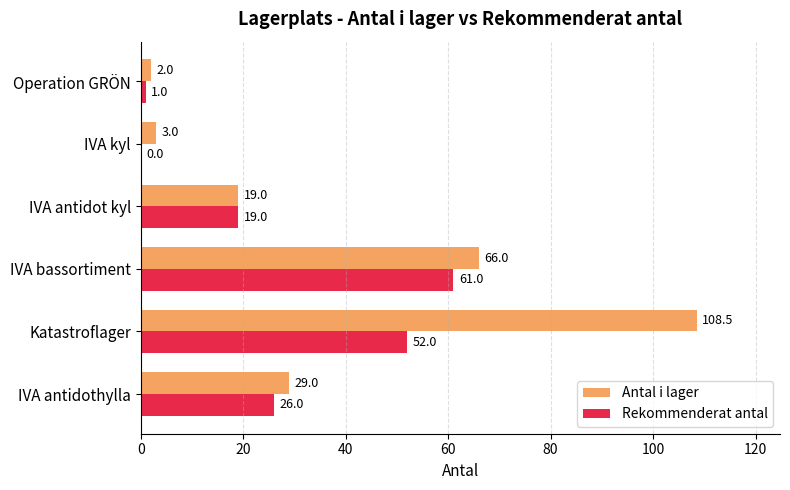

The Rekommenderat antal series shows 19.0 at IVA antidot kyl. True or false?

True